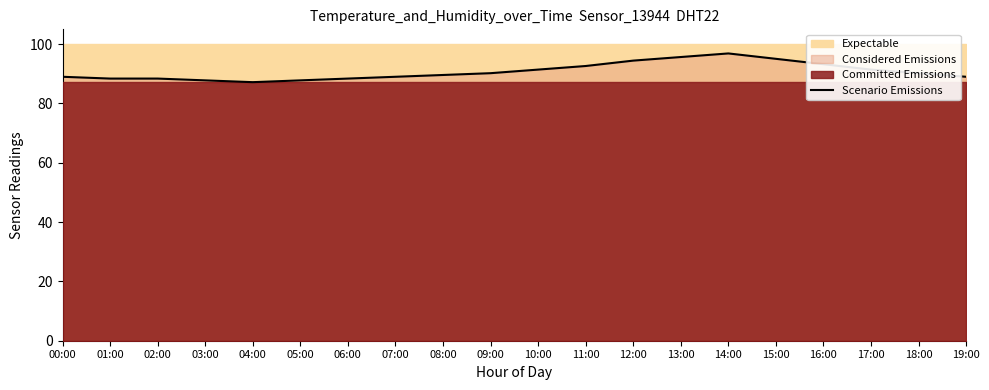

What position from the left is 15:00?

16